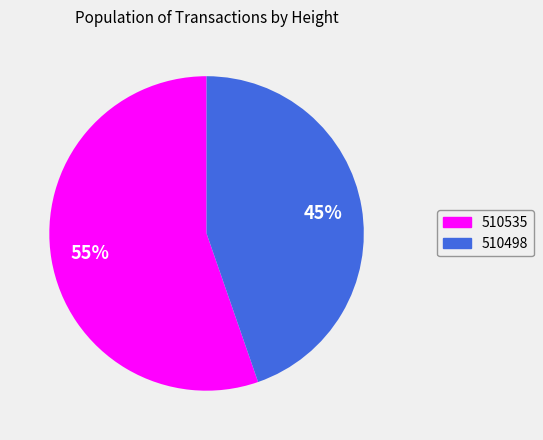

Between 510498 and 510535, which is larger?

510535